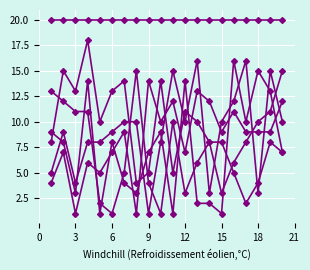

How many lines are shown in the chart?

6